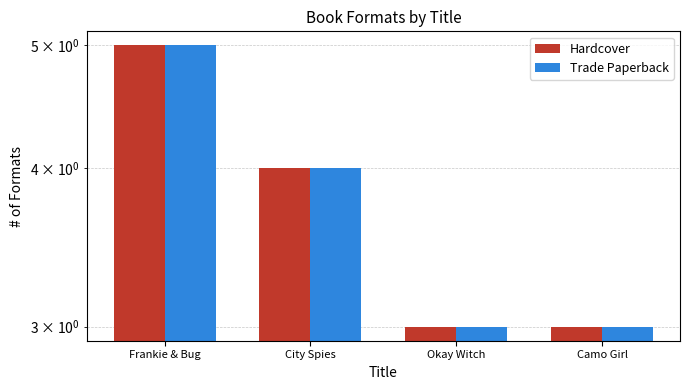

What is the minimum value shown in the chart?

3